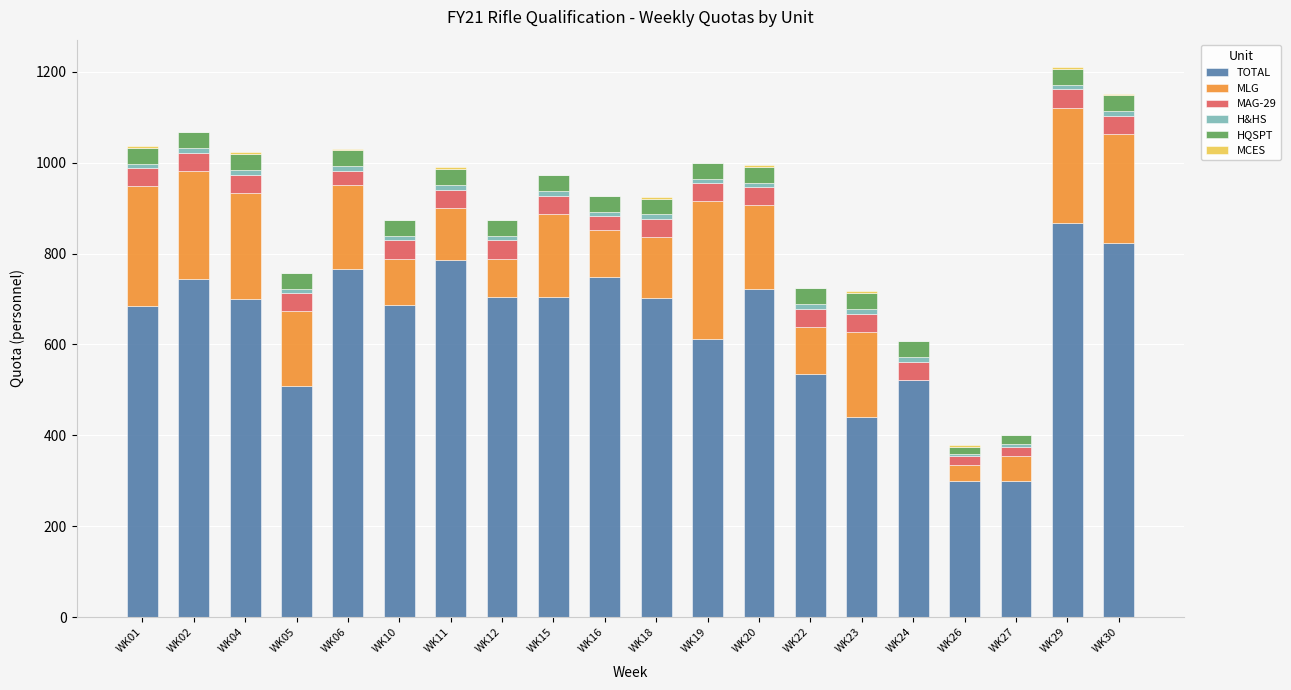

True or false: TOTAL has a value of 824 at WK30.

True